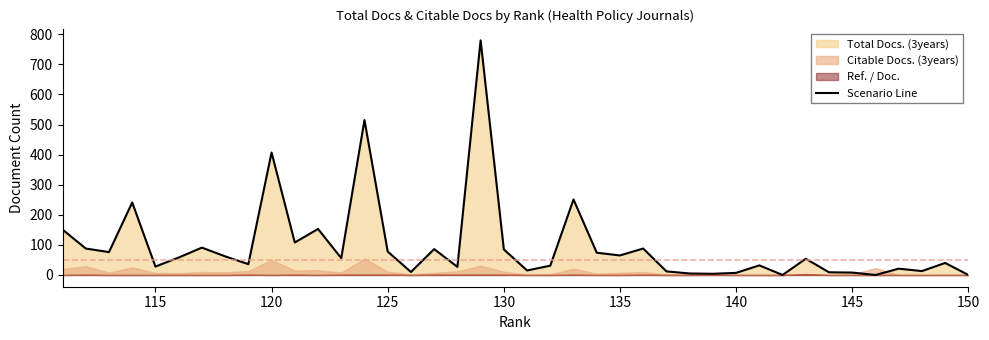

What is the maximum value shown in the chart?

780